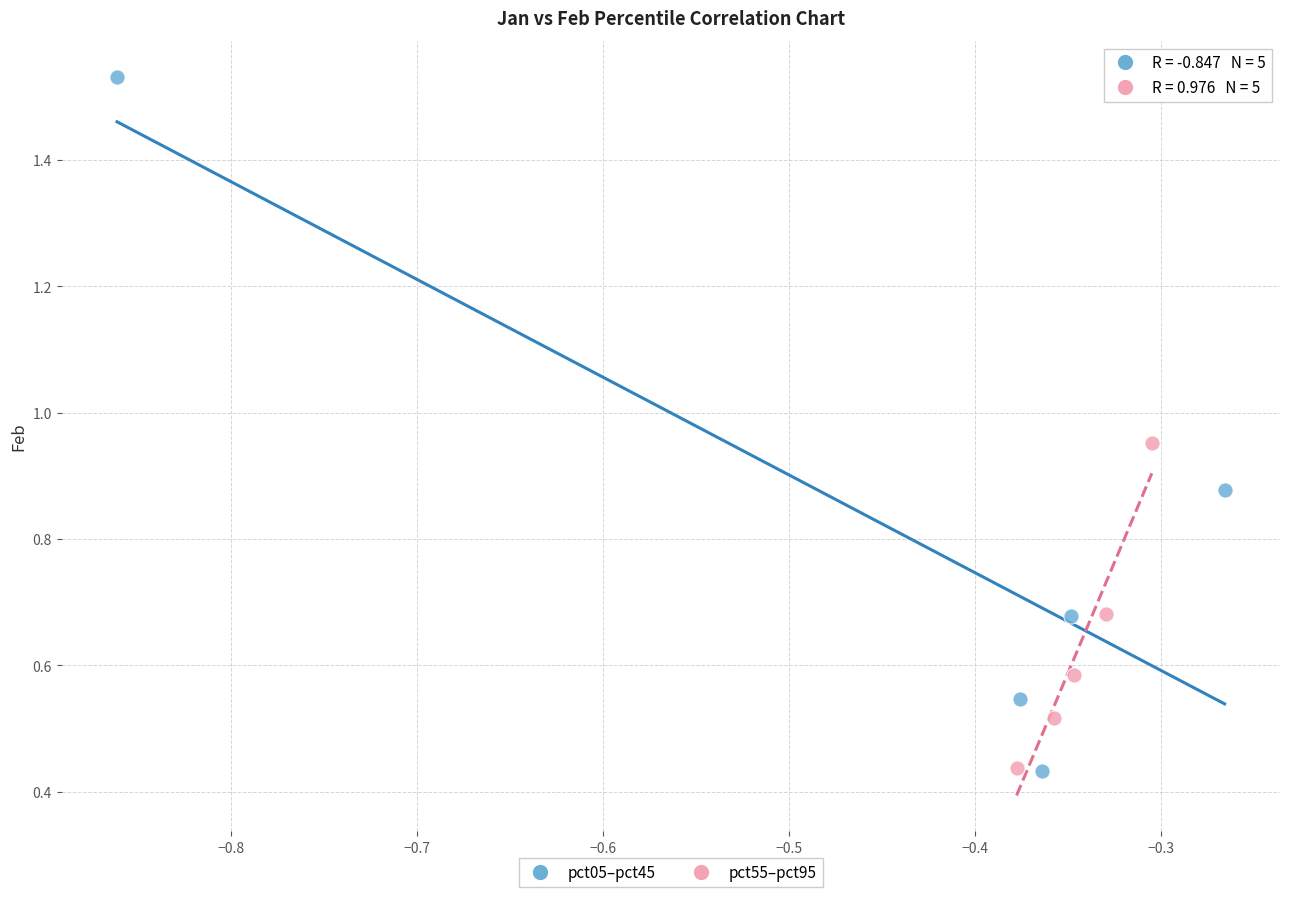

Which series contains the highest Y value?

pct05–pct45